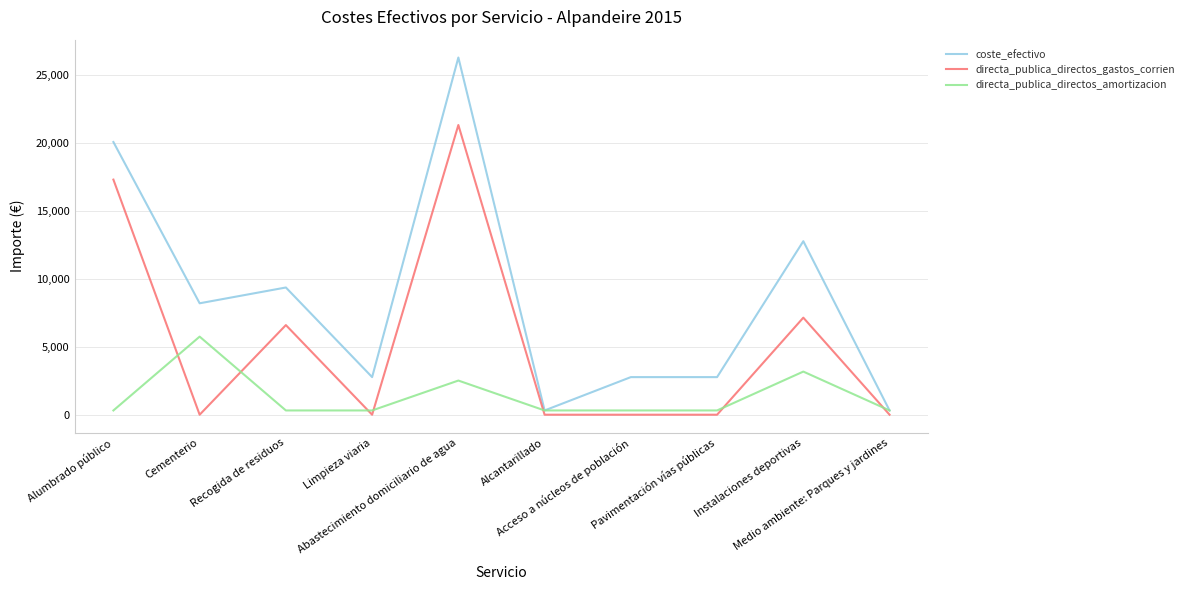

Is the value of directa_publica_directos_amortizacion at Abastecimiento domiciliario de agua greater than the value of directa_publica_directos_gastos_corrien at Pavimentación vías públicas?

Yes